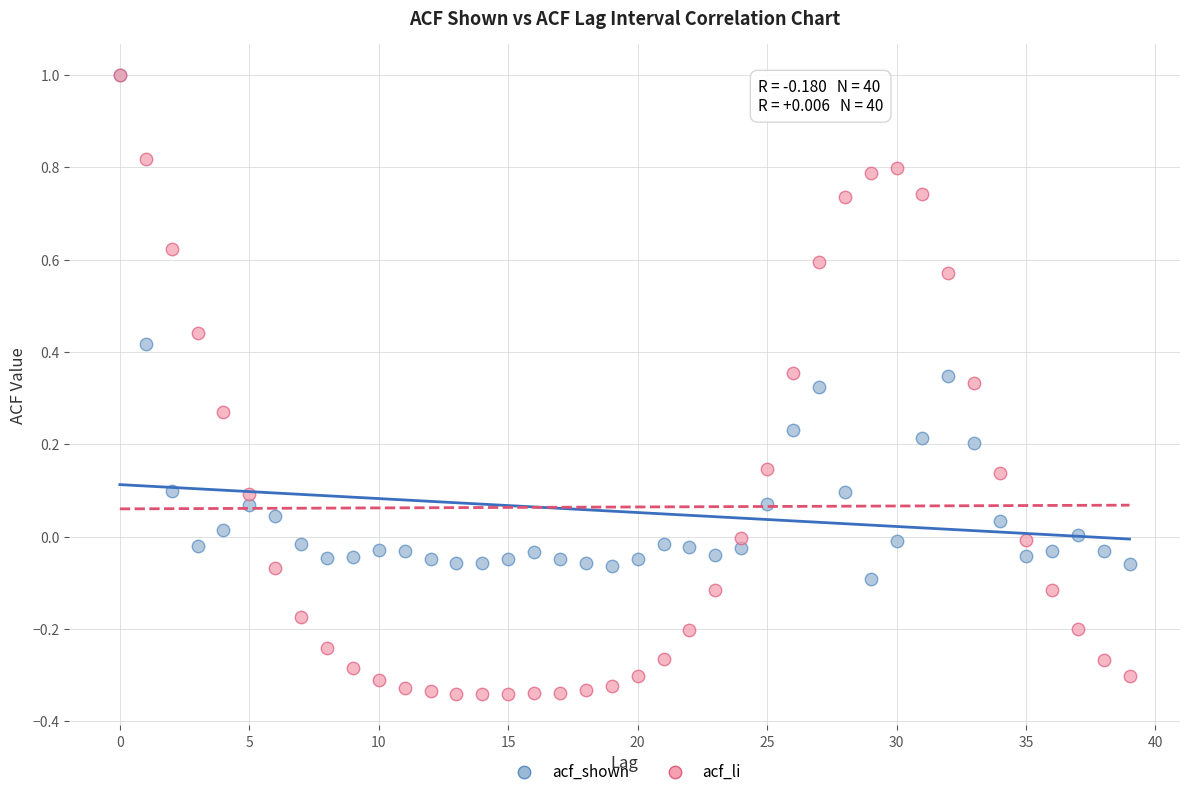

Which series contains the lowest Y value?

acf_li